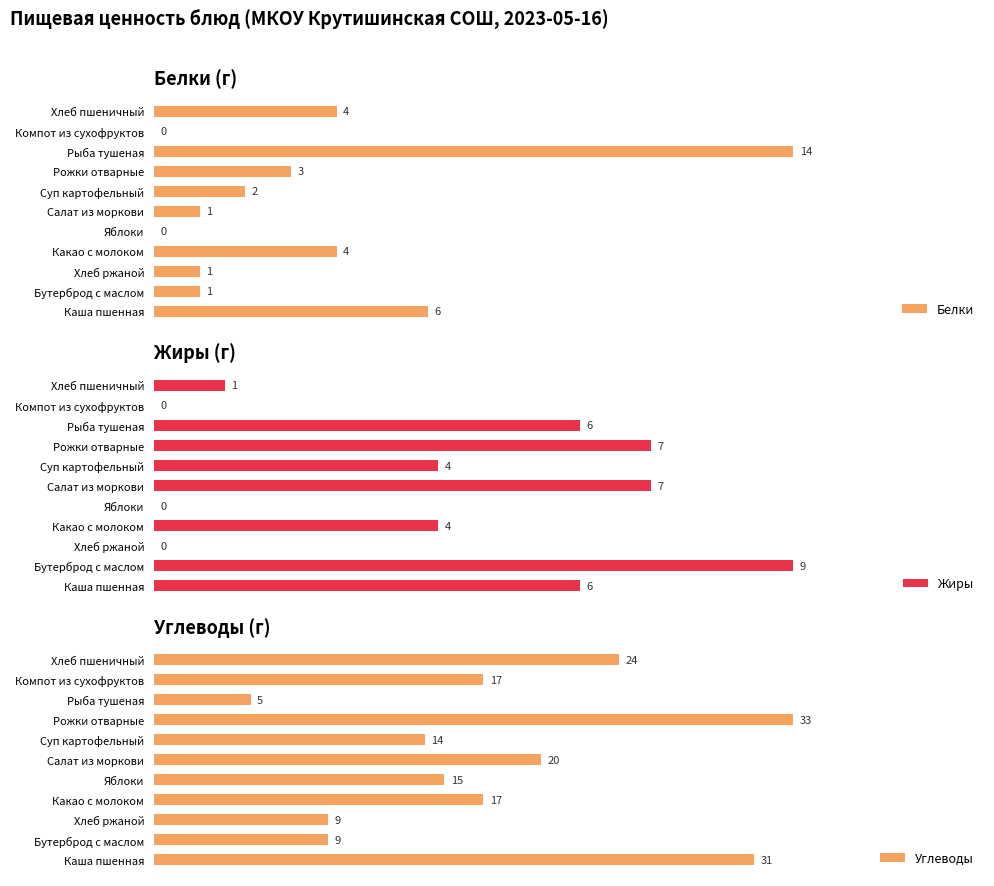

What is the difference between the second highest and minimum values in the Белки series?

6